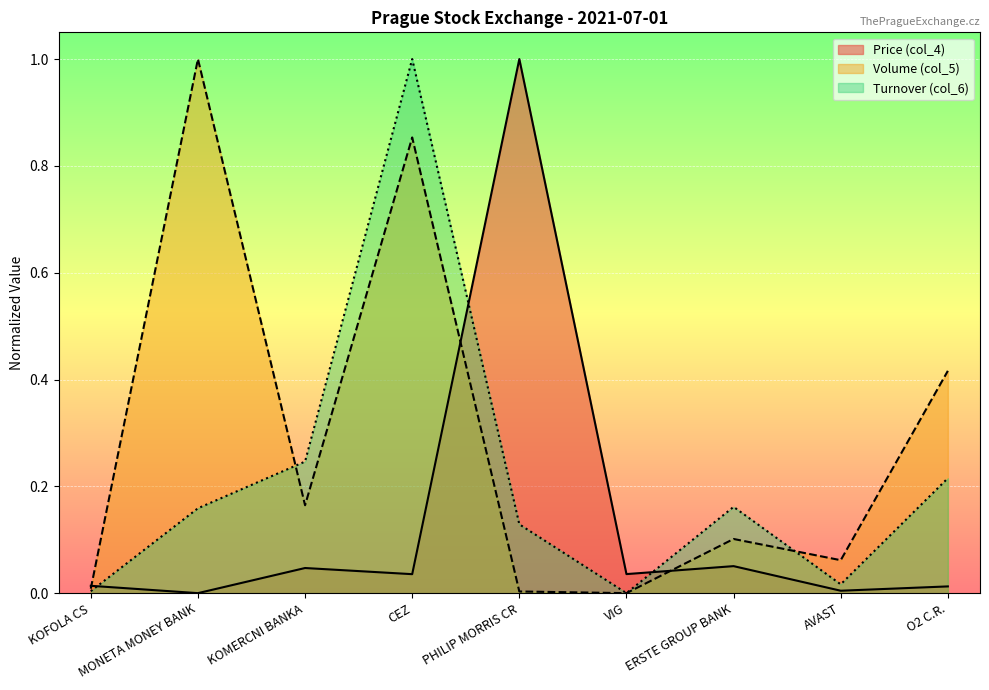

Which series has the largest total across all categories?

Volume (col_5)